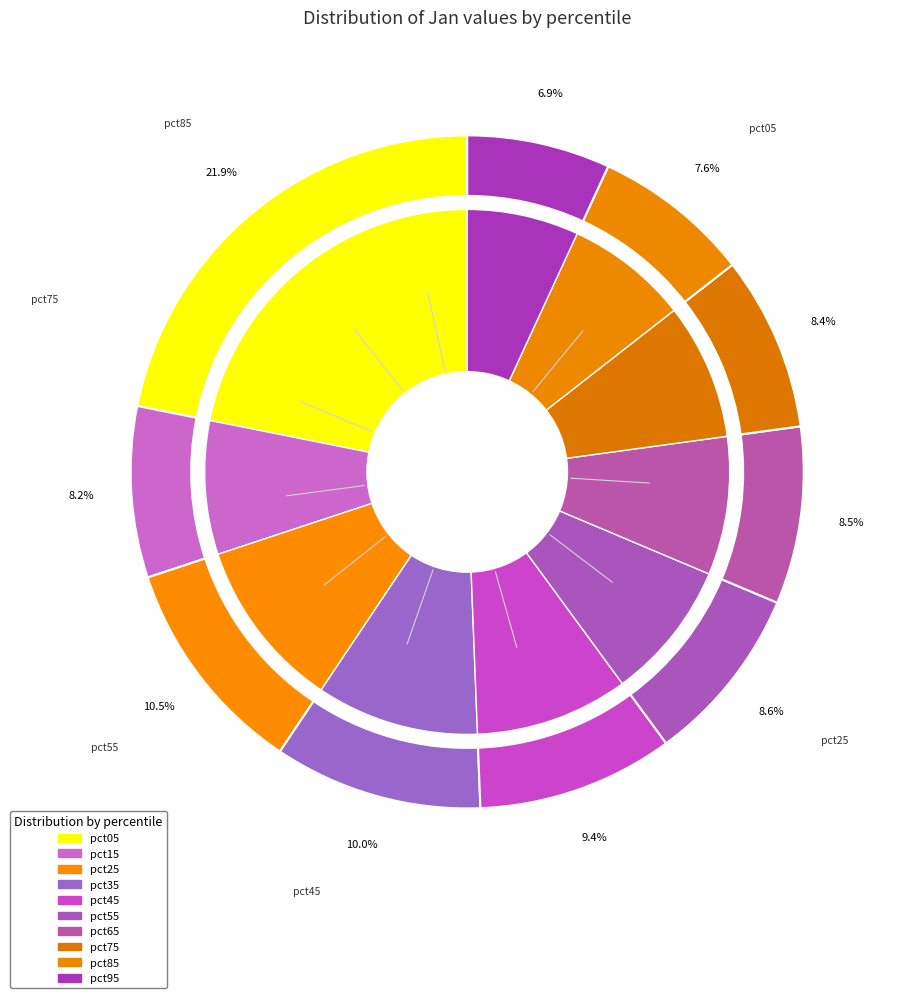

To the nearest percent, what is the difference between the largest and smallest slice percentages?

15%